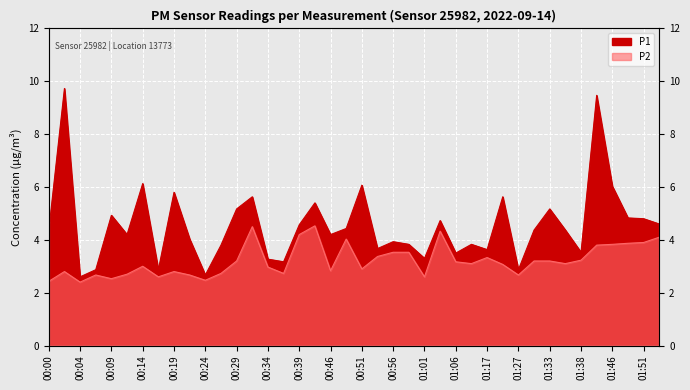

What is the label of the 31st point from the right?

00:21